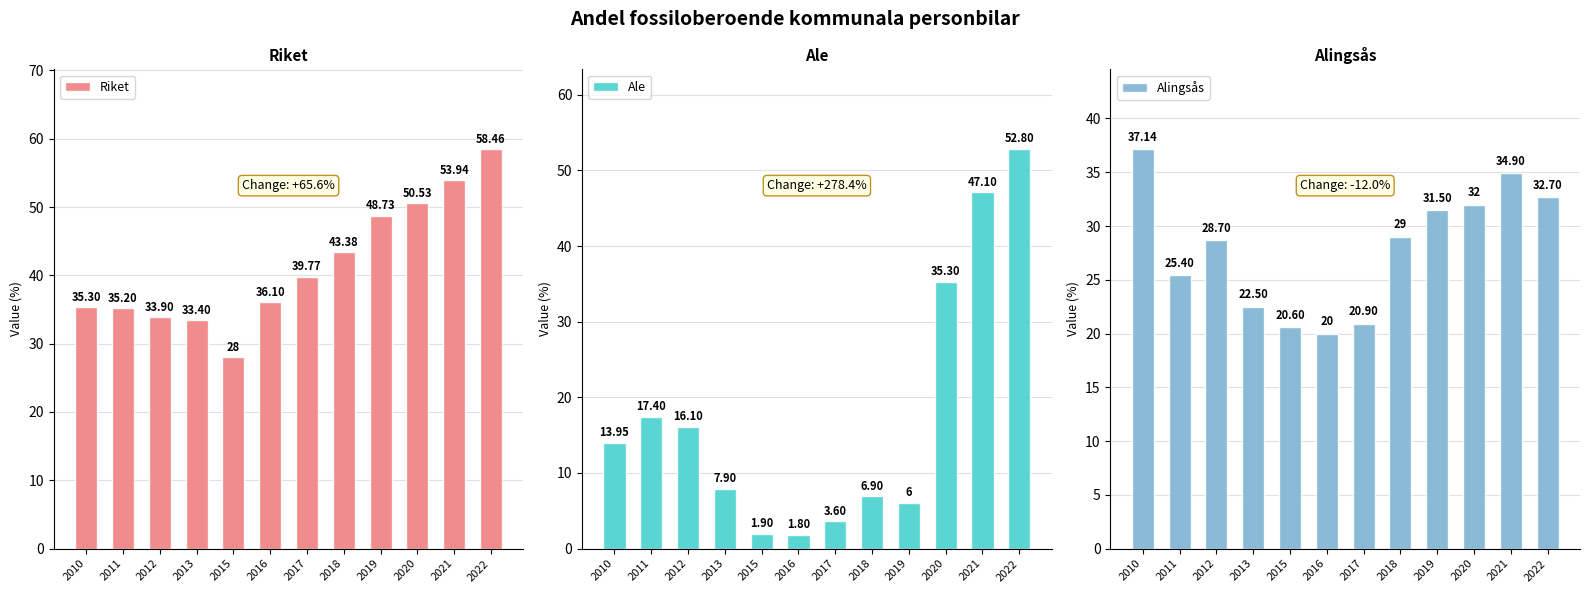

The Alingsås series shows 22.5 at 2013. True or false?

True